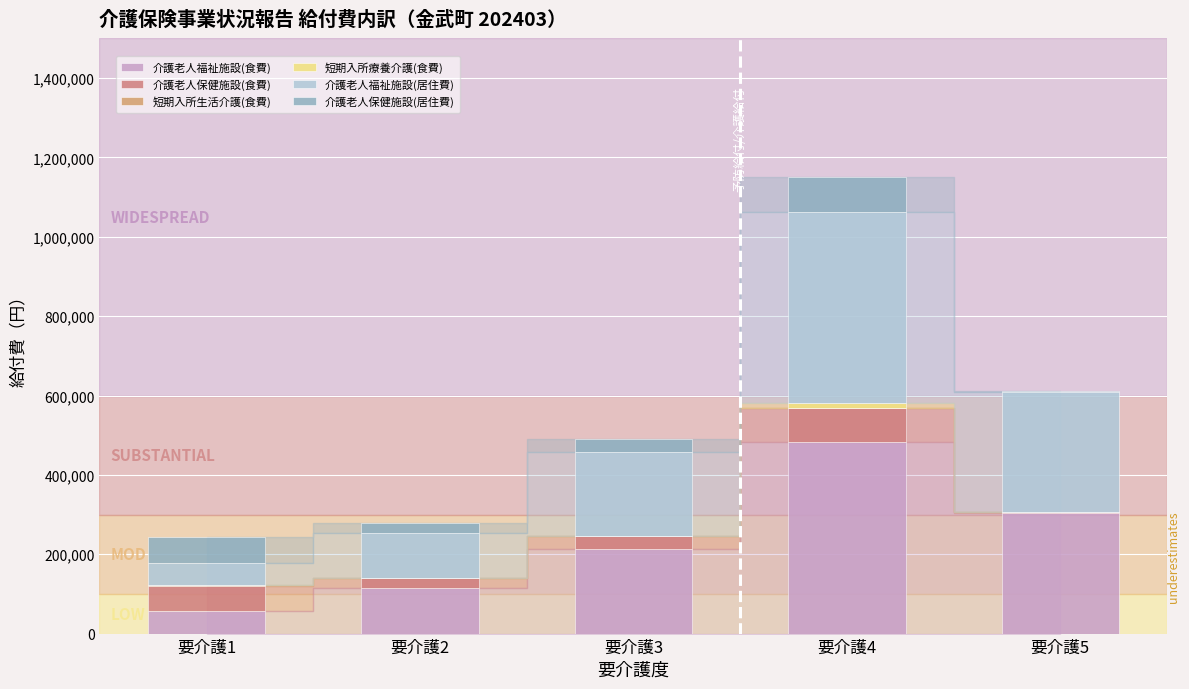

How many distinct data groups are displayed?

6